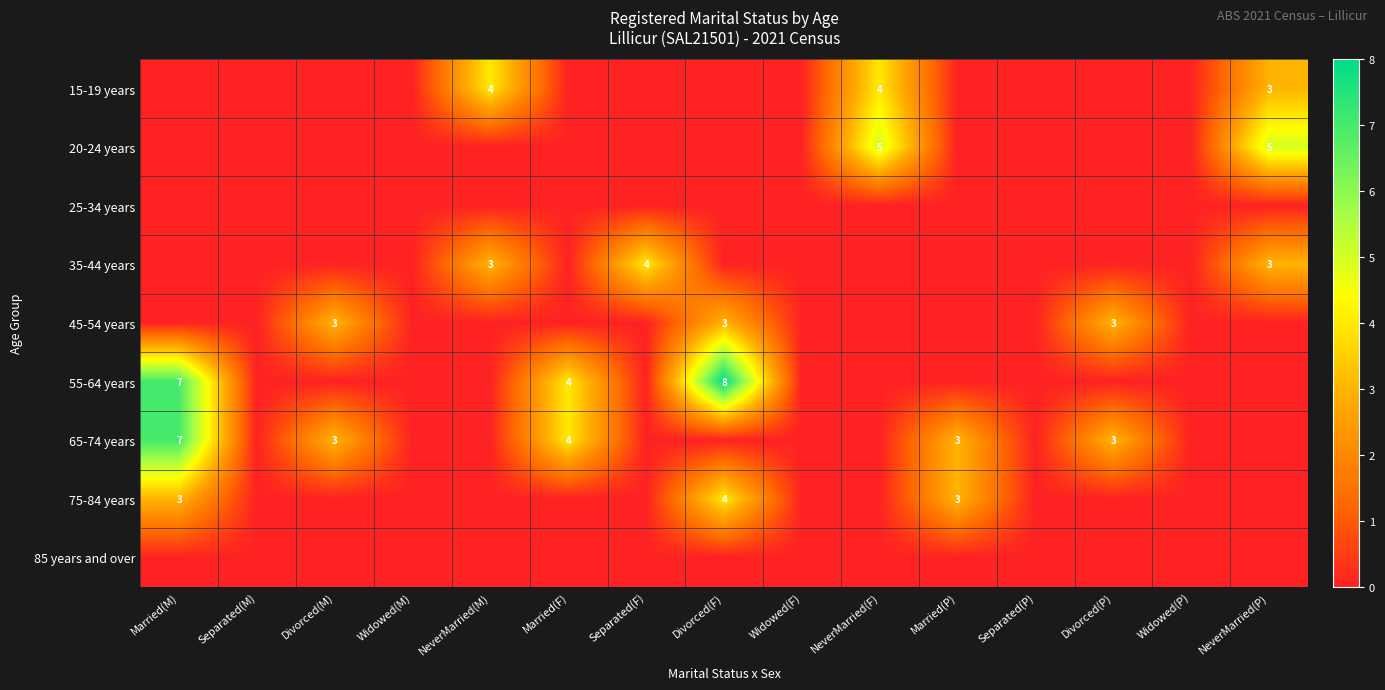

What is the greatest value displayed?

8